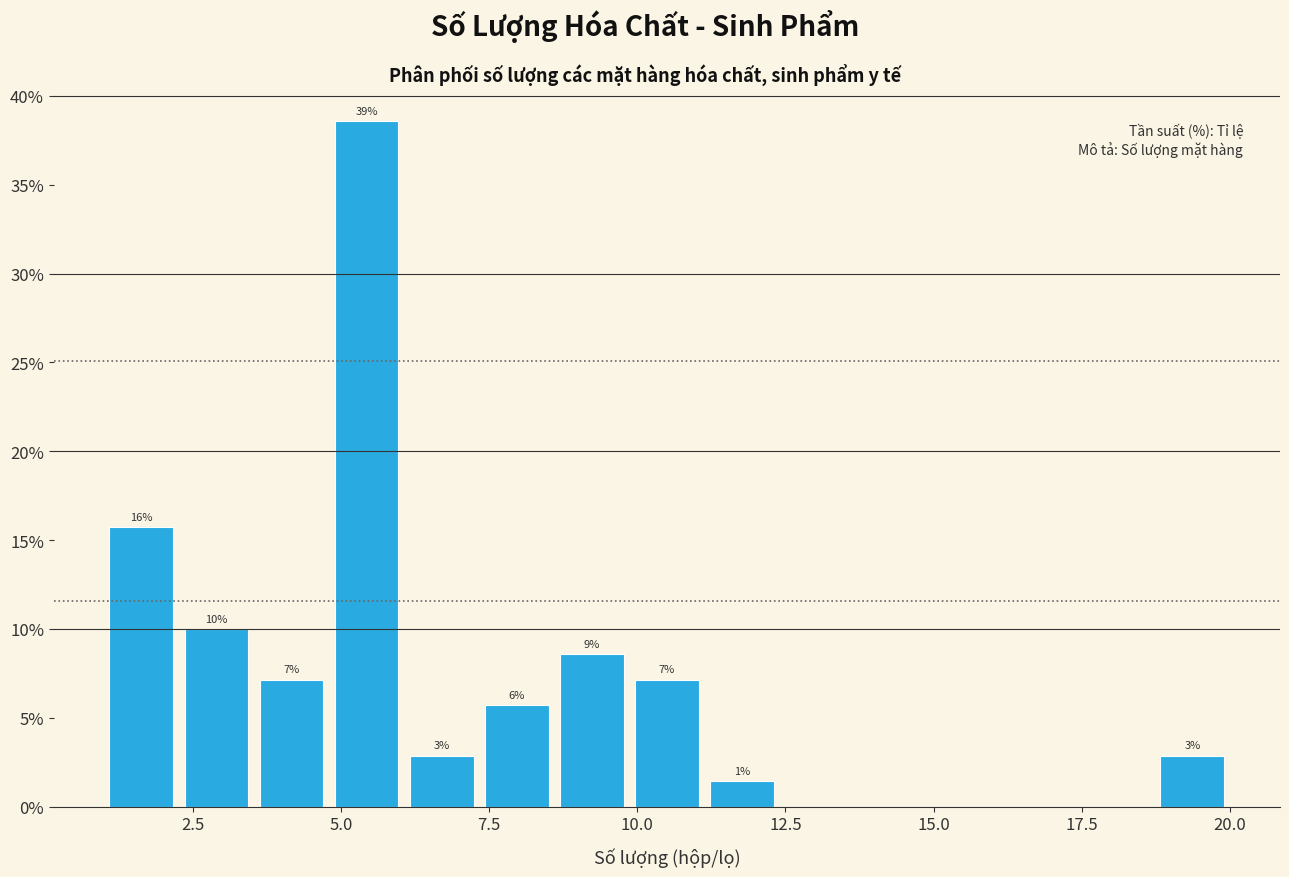

Read against the x-axis, roughly where is the centre of the tallest bar?

5.5